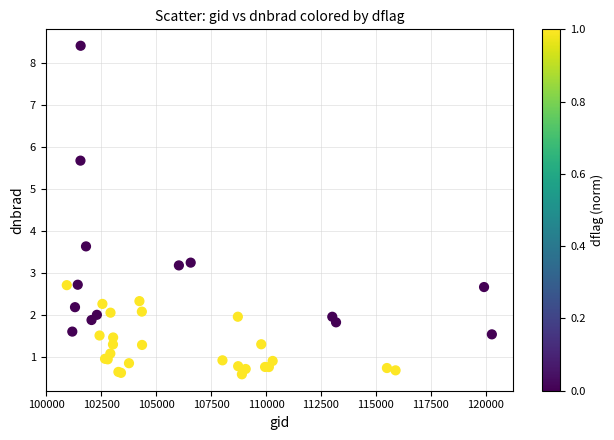

What Y value in the scatter plot is closest to 4?

3.6